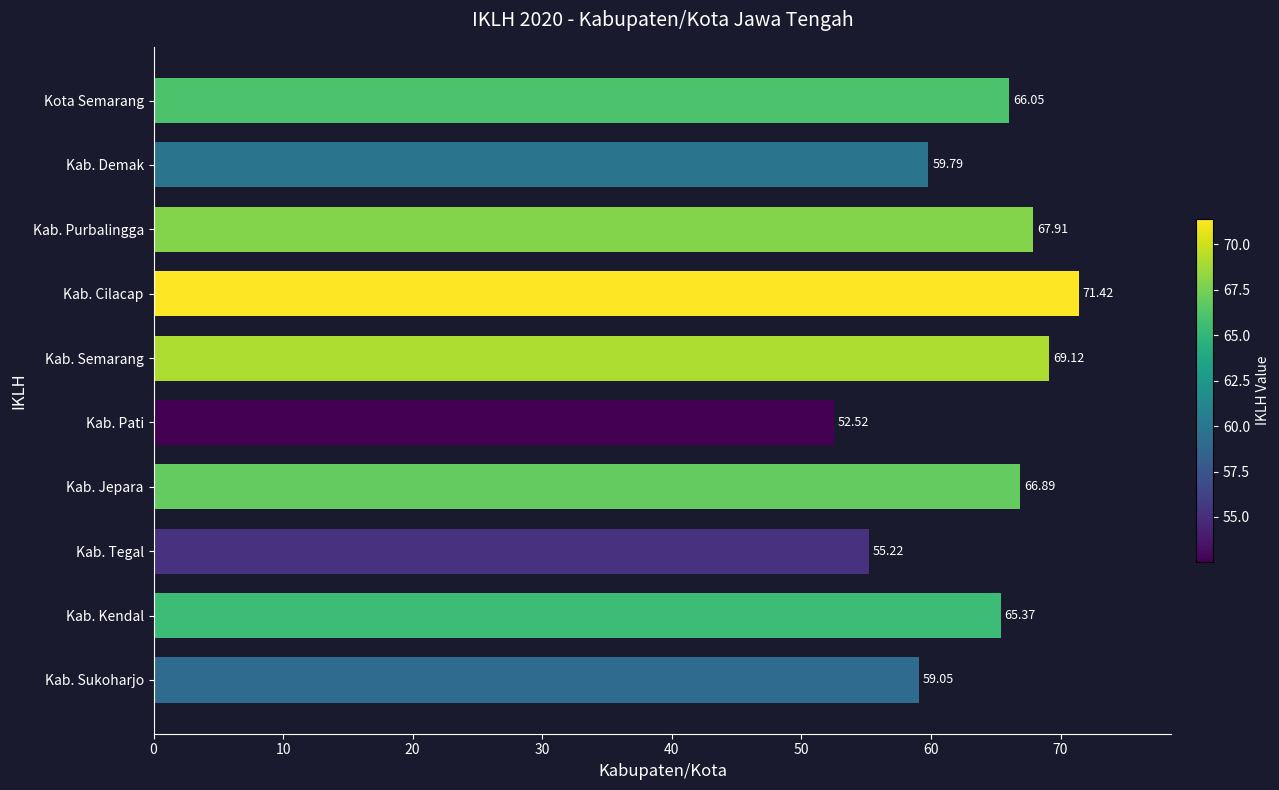

Approximately how many times larger is the value at Kab. Purbalingga compared to Kota Semarang?

1.0